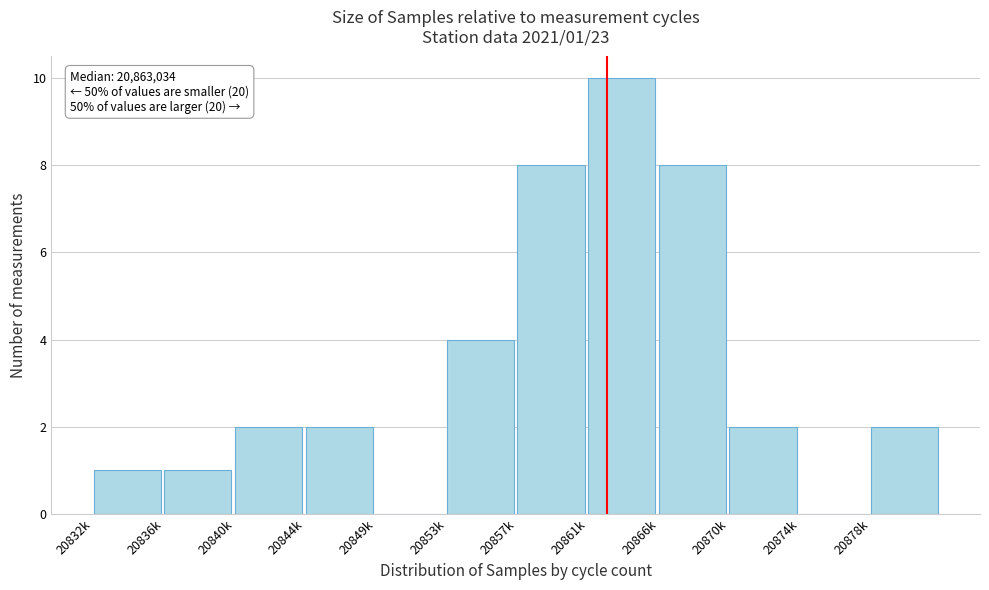

Reading left to right, what are all the values shown in this chart?

20832k=1	20836k=1	20840k=2	20844k=2	20849k=0	20853k=4	20857k=8	20861k=10	20866k=8	20870k=2	20874k=0	20878k=2